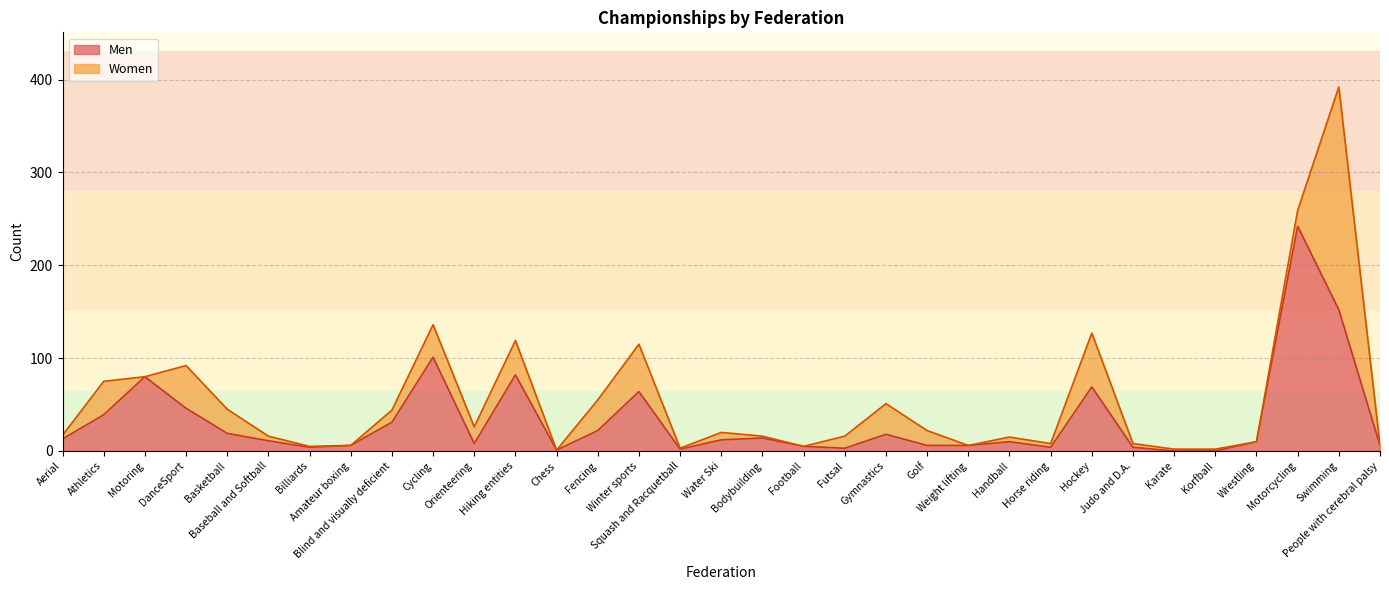

True or false: the data shows 18 at Baseball and Softball.

False